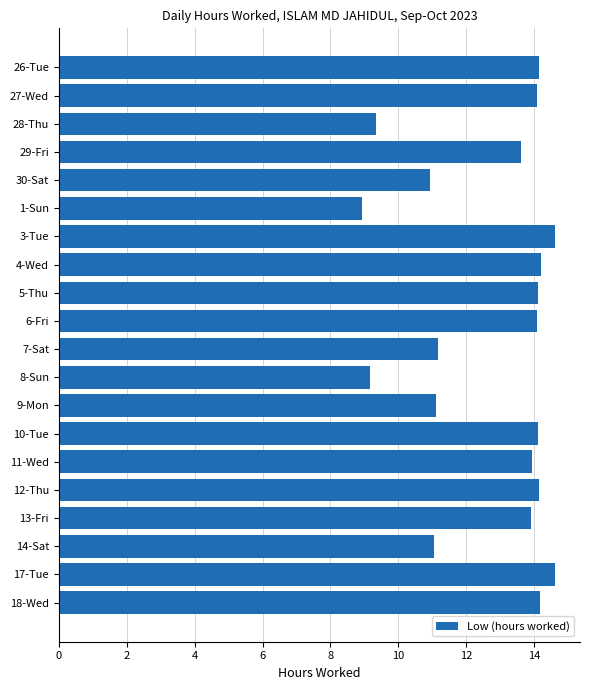

What is the smallest value displayed?

8.9